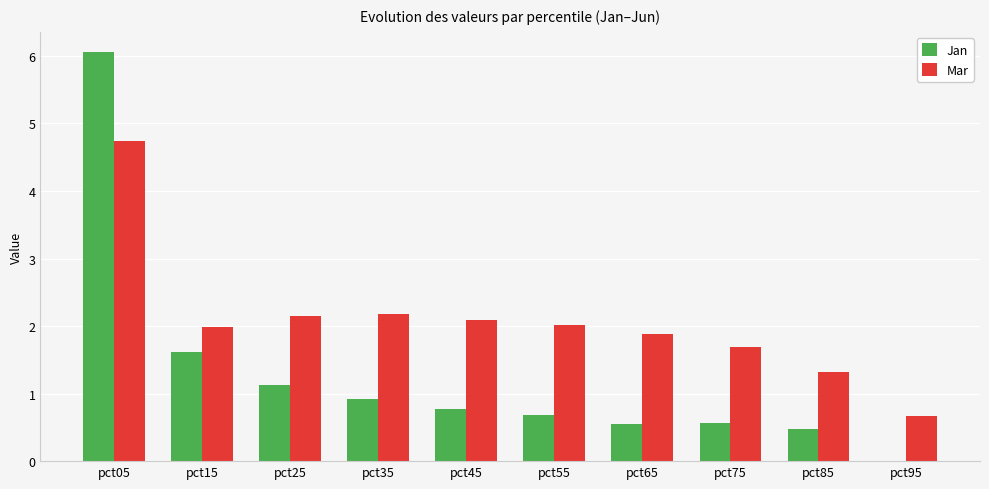

What is the maximum value shown in the chart?

6.1